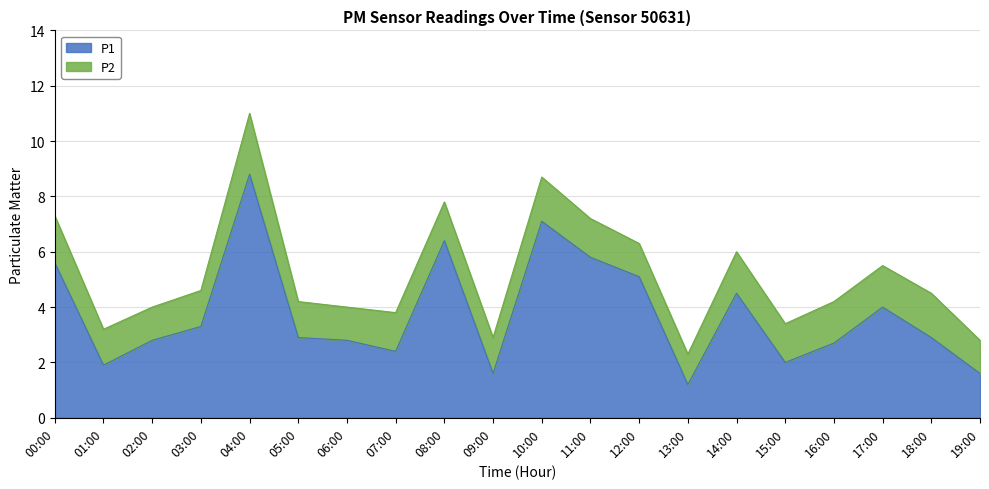

At which category does the data reach its first local peak?

04:00